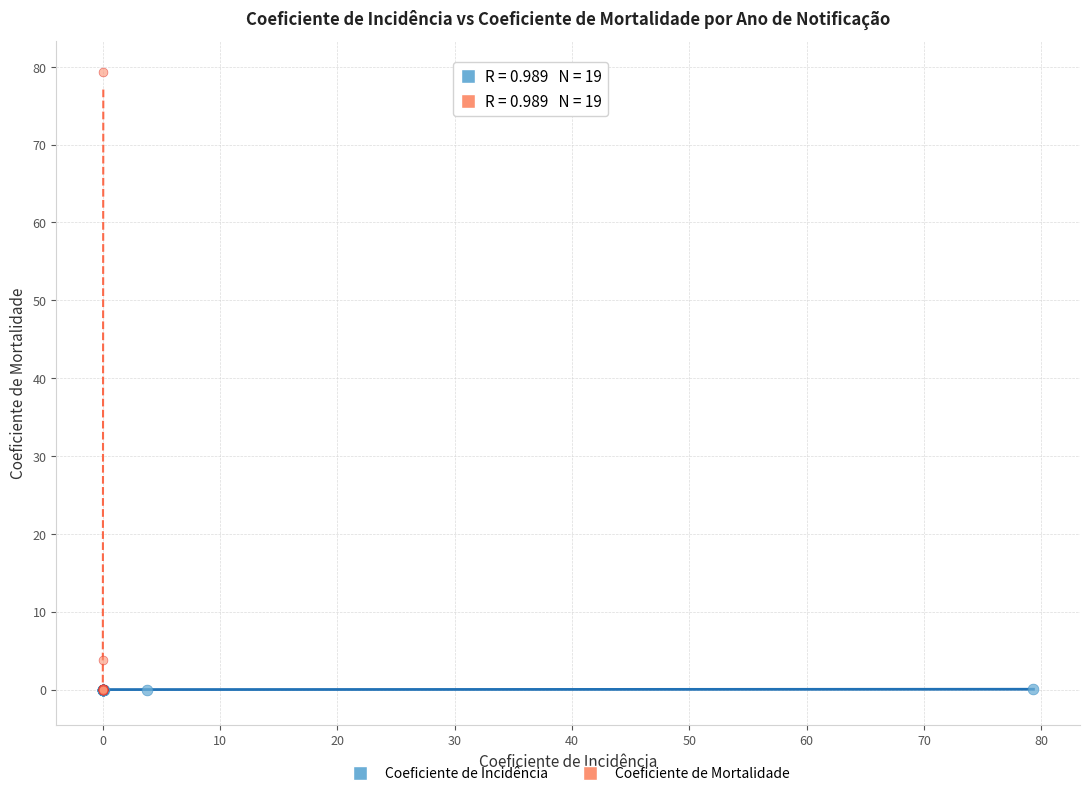

Which series has the widest spread of Y values?

Coeficiente de Mortalidade